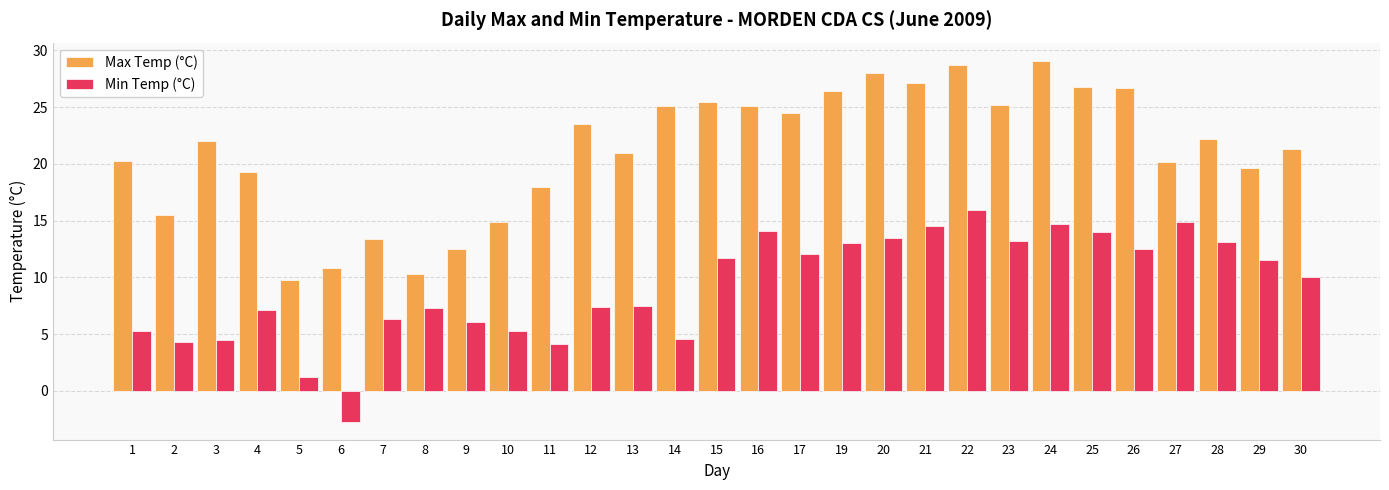

Is the value of Max Temp (°C) at 17 greater than the value of Min Temp (°C) at 12?

Yes